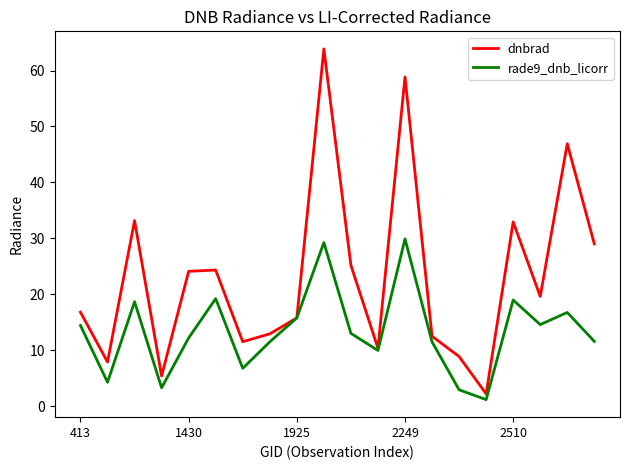

Which series has the largest total across all categories?

dnbrad